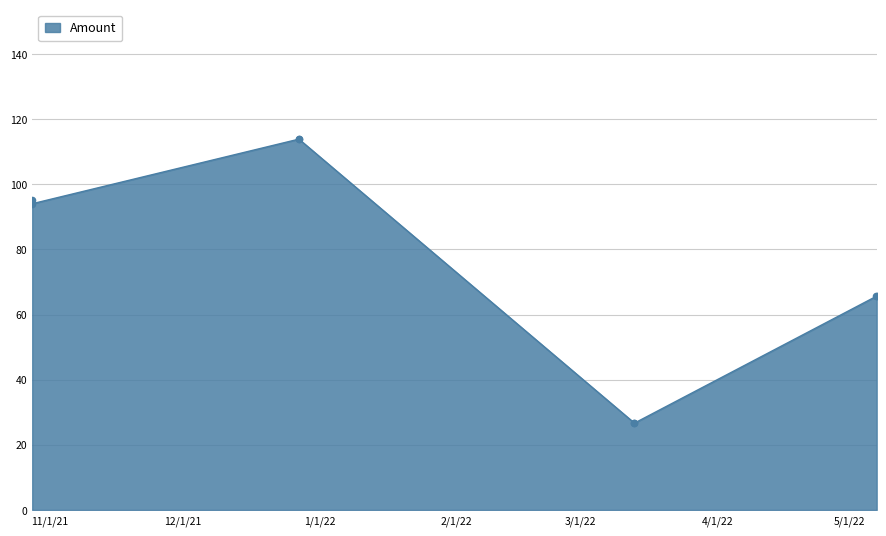

What is the difference between the maximum and minimum values?

87.2